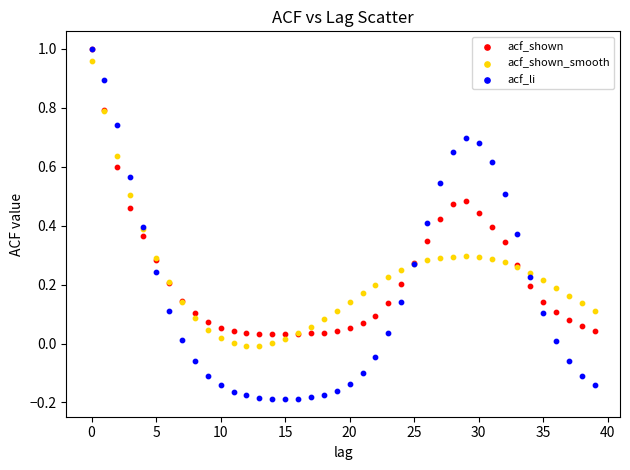

What are all the series names shown in the legend?

acf_shown, acf_shown_smooth, acf_li